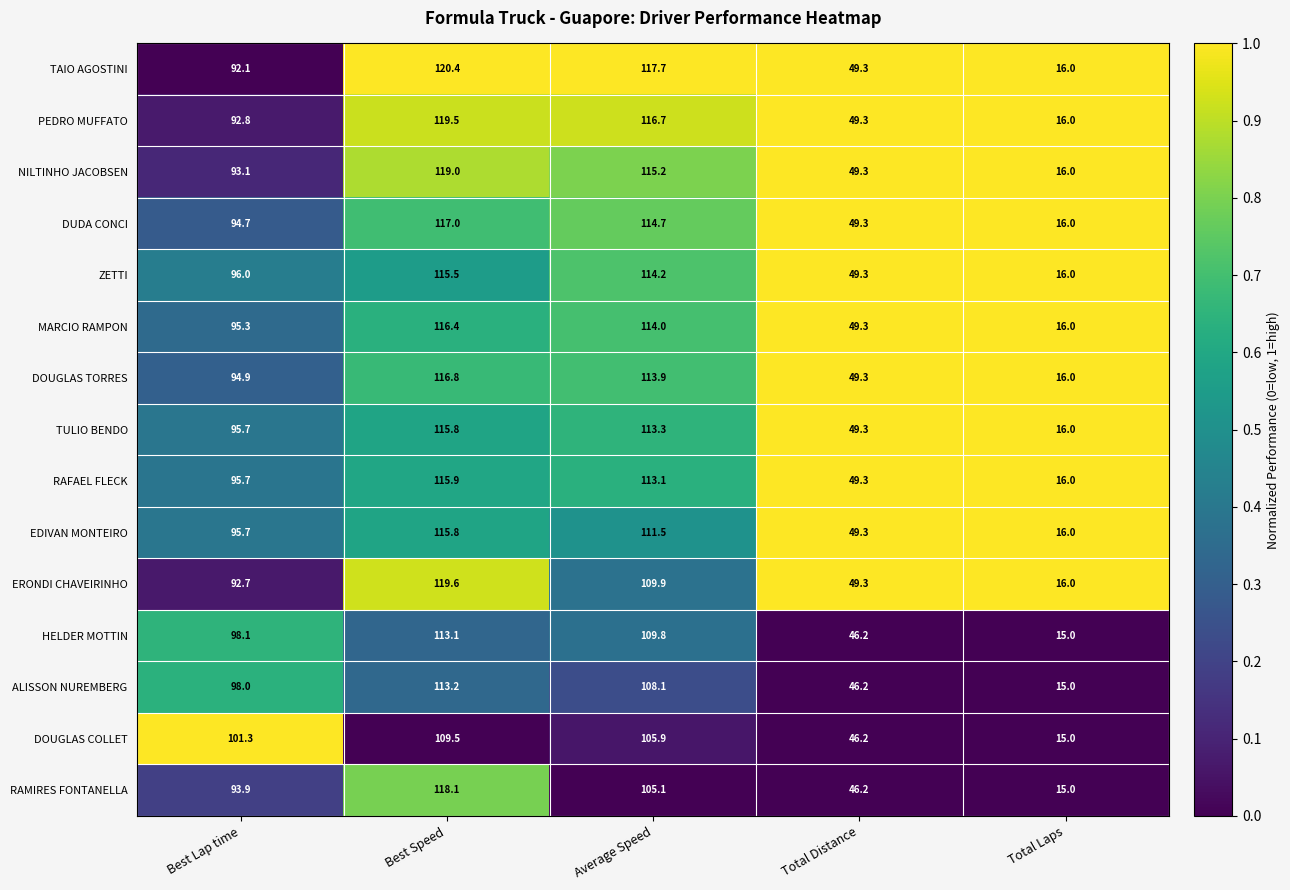

Which series has the largest total across all categories?

TAIO AGOSTINI